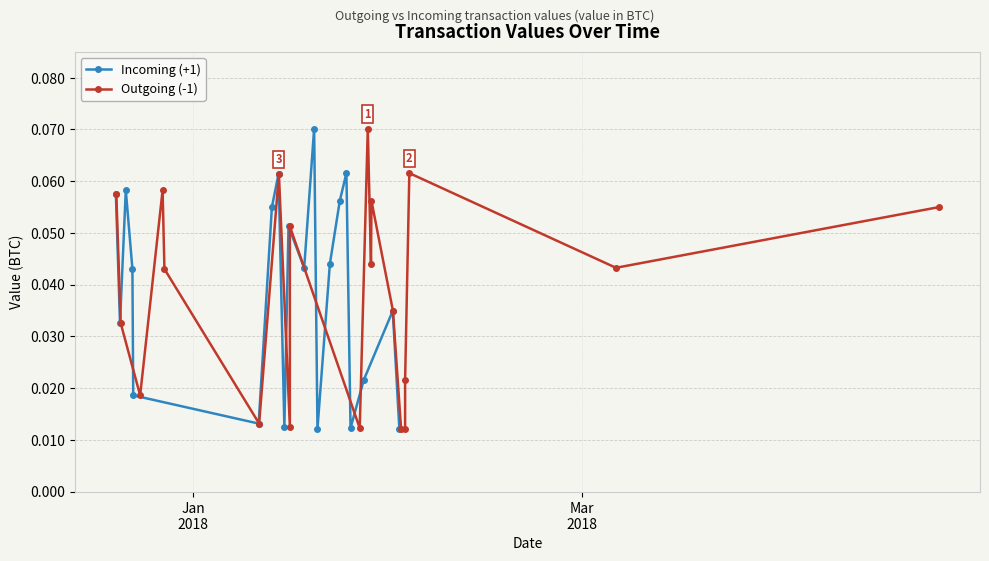

True or false: Incoming (+1) has more than 0 interior local peaks.

True